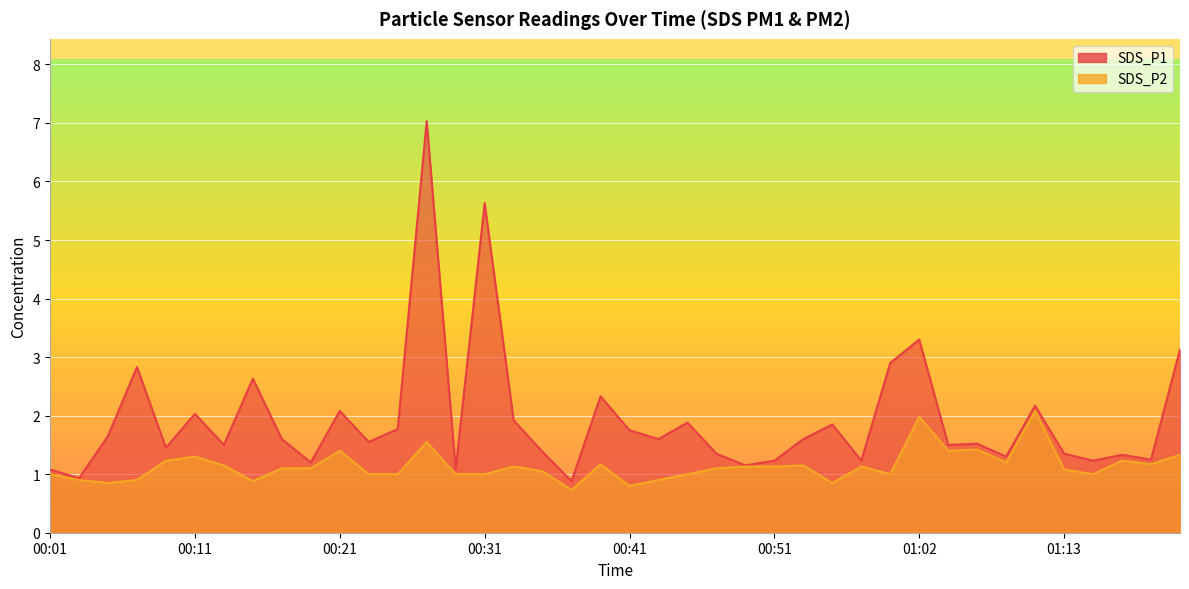

At which label does SDS_P1 reach its minimum?

00:37